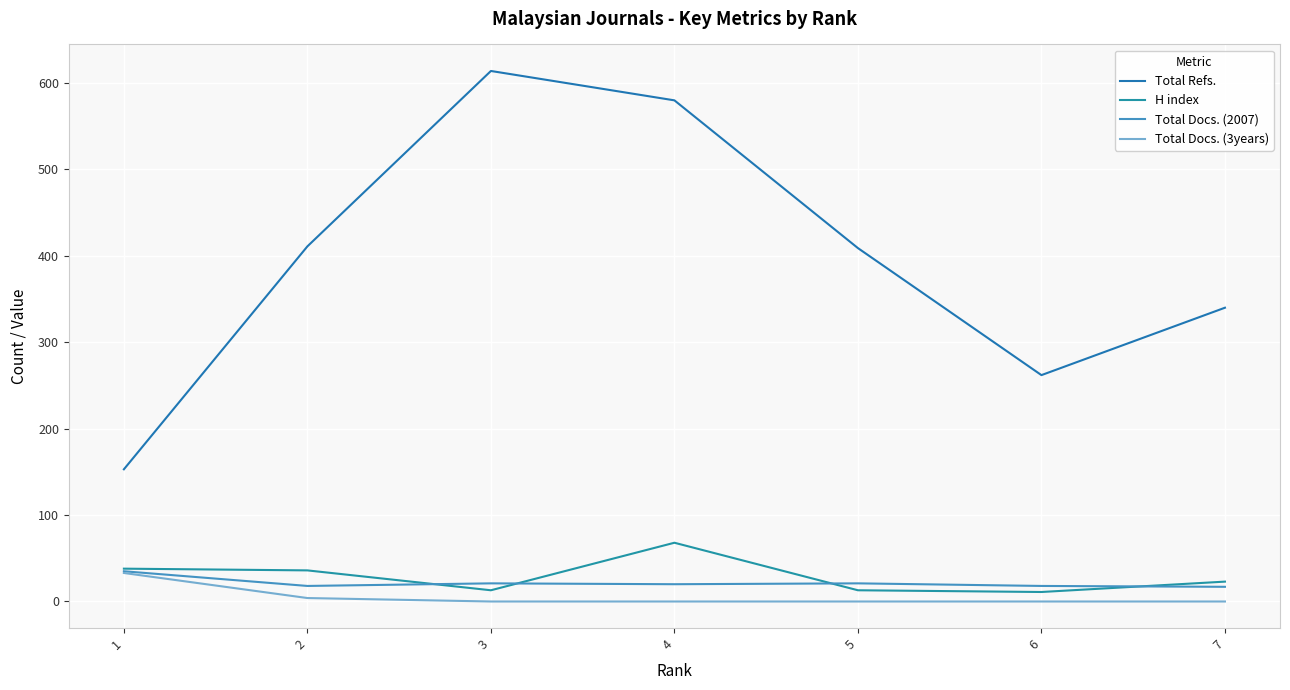

Does the chart display data point markers on the line(s)?

No